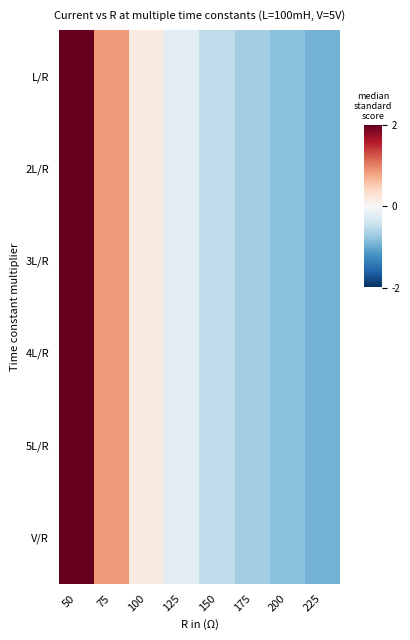

How many series are shown in this chart?

6